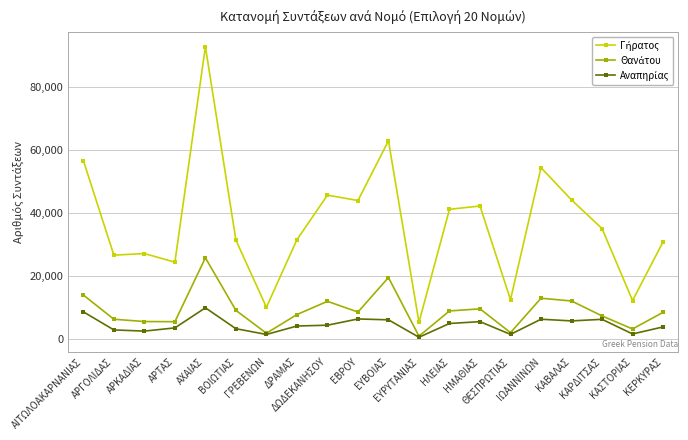

What is the maximum value shown in the chart?

92924